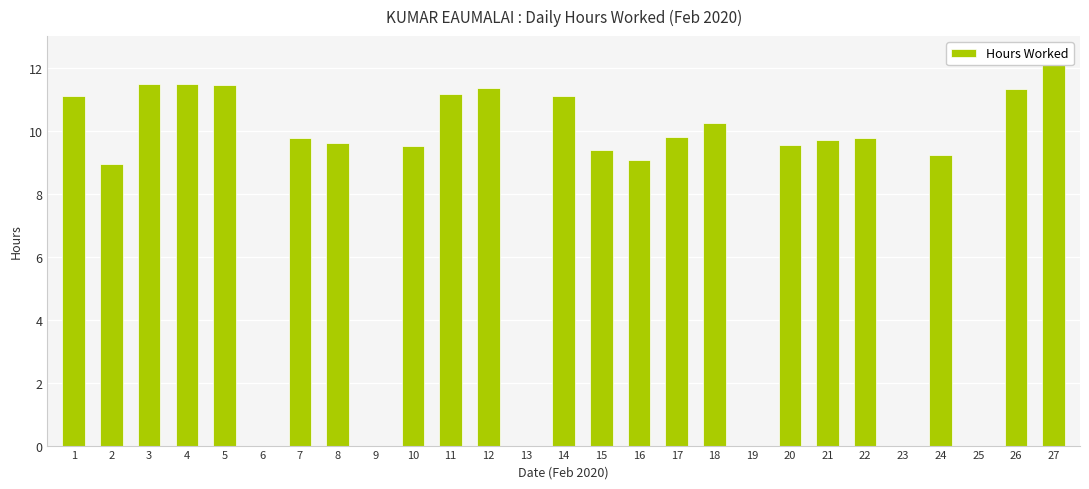

The value at 17 is 17.5. True or false?

False